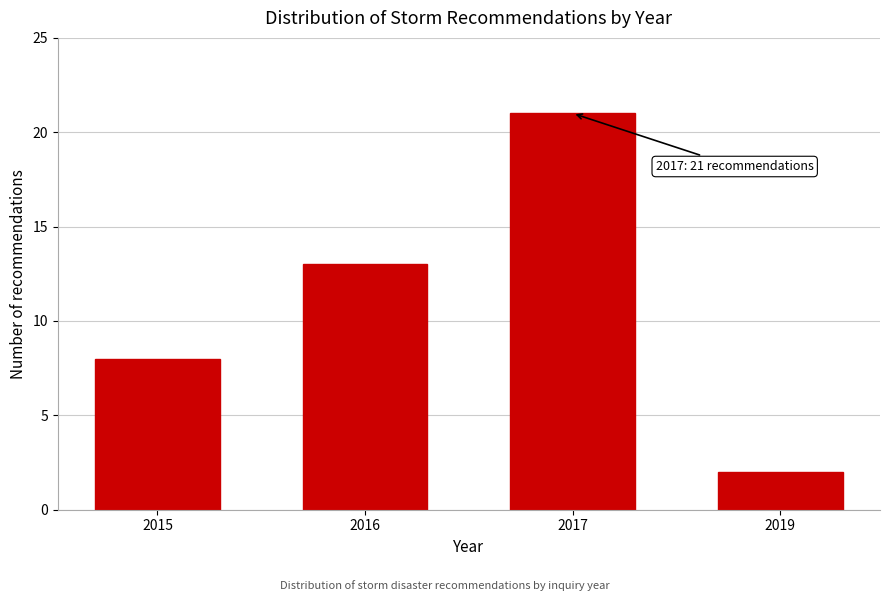

Reading right to left, list all the values displayed in this chart.

2019=2	2017=21	2016=13	2015=8